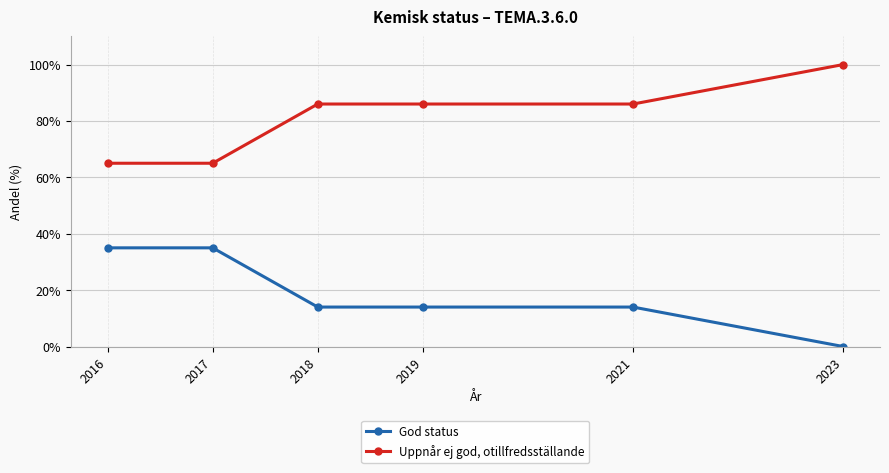

What is the value of the God status point at the 2nd from the left?

35